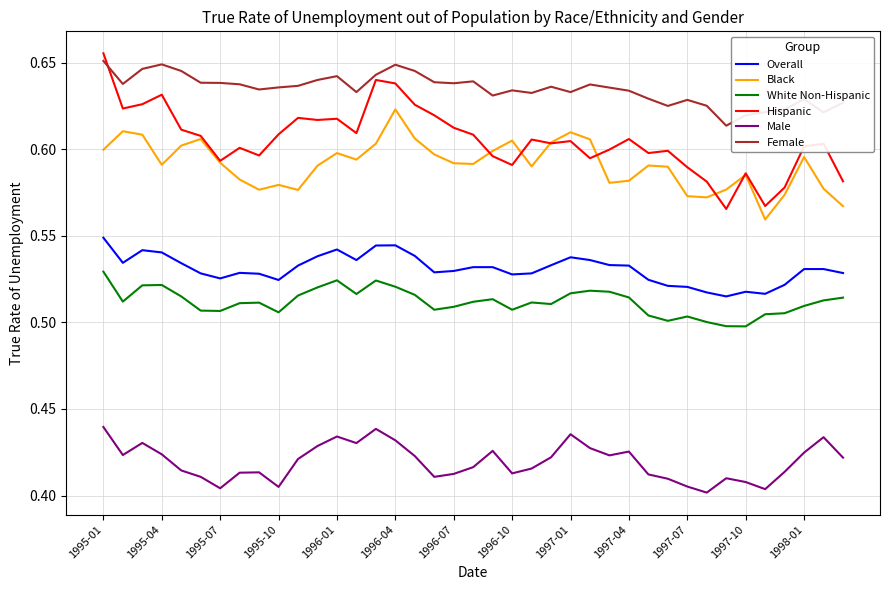

After their last crossing, which series has the higher values: Hispanic or Female?

Female